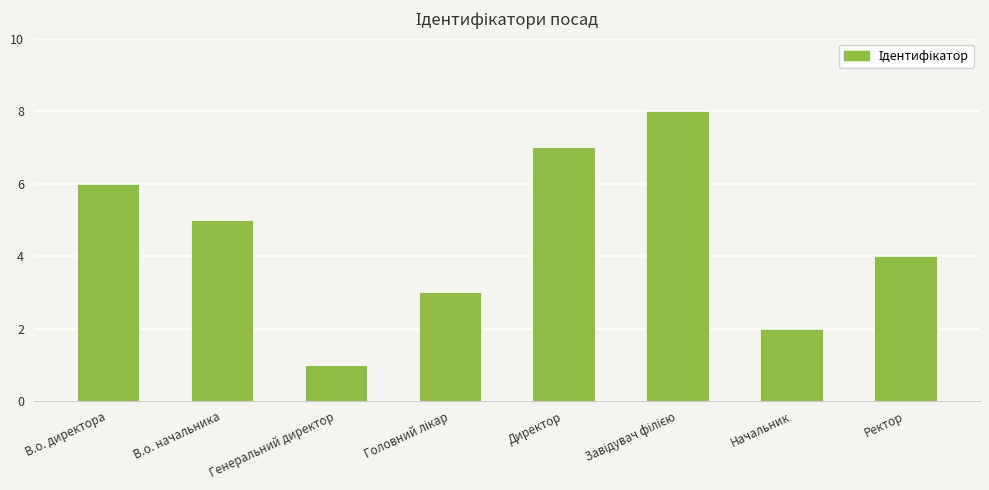

What is the difference between the values at Генеральний директор and Ректор?

3